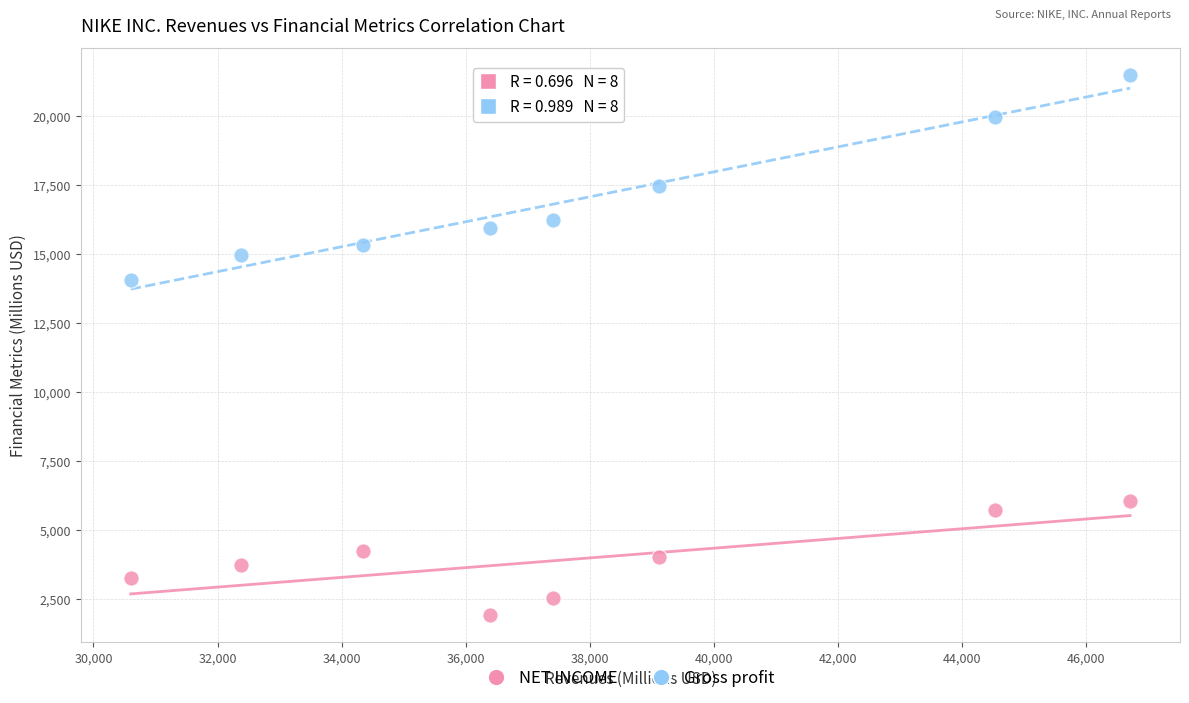

In the Gross profit series, what Y value is closest to 17773?

17474